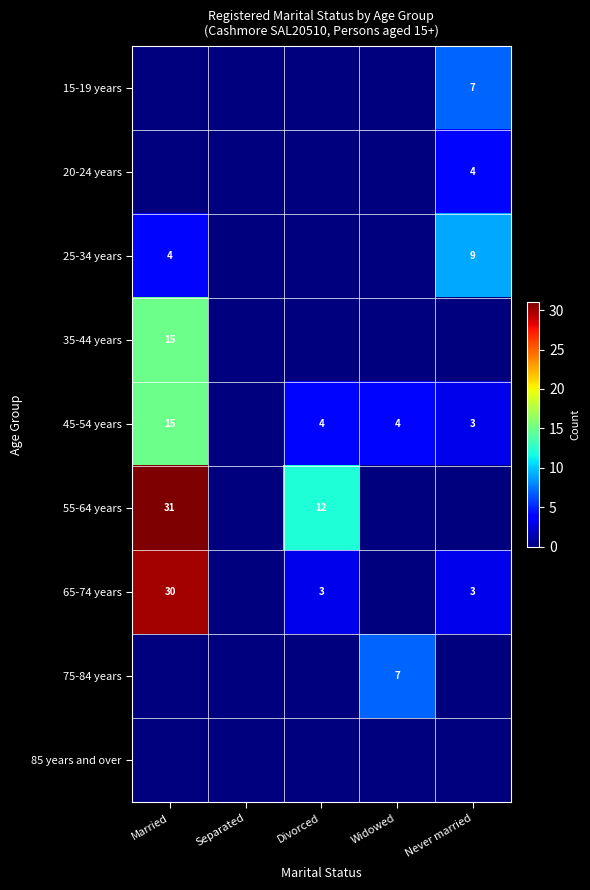

The 45-54 years series shows 4 at Widowed. True or false?

True